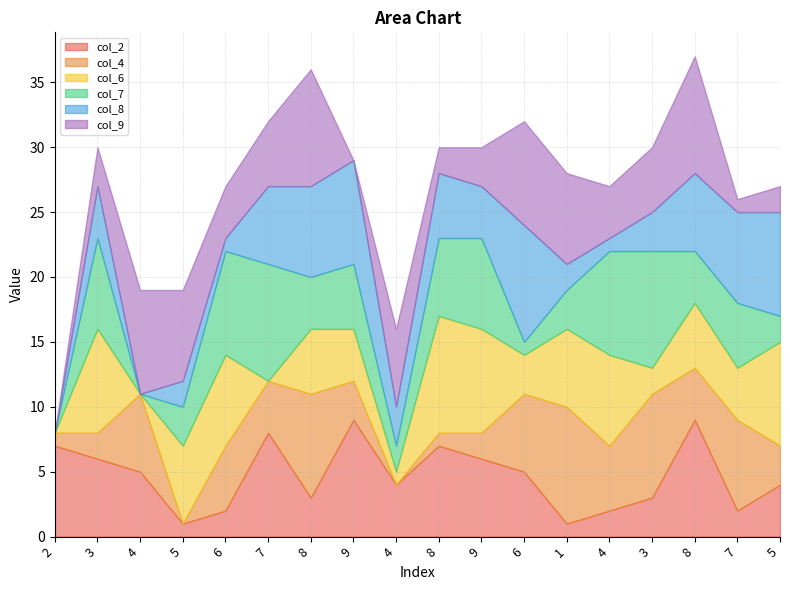

How many times do col_4 and col_2 cross each other?

10